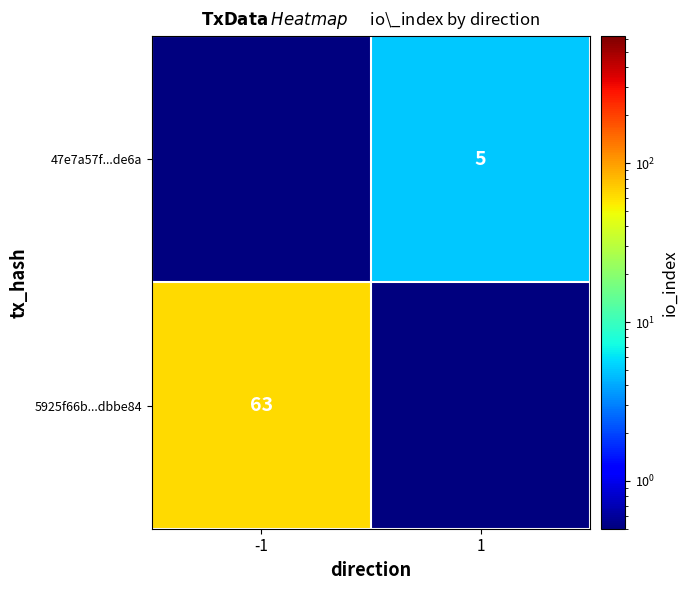

The 47e7a57f...de6a series shows 5.0 at 1. True or false?

True